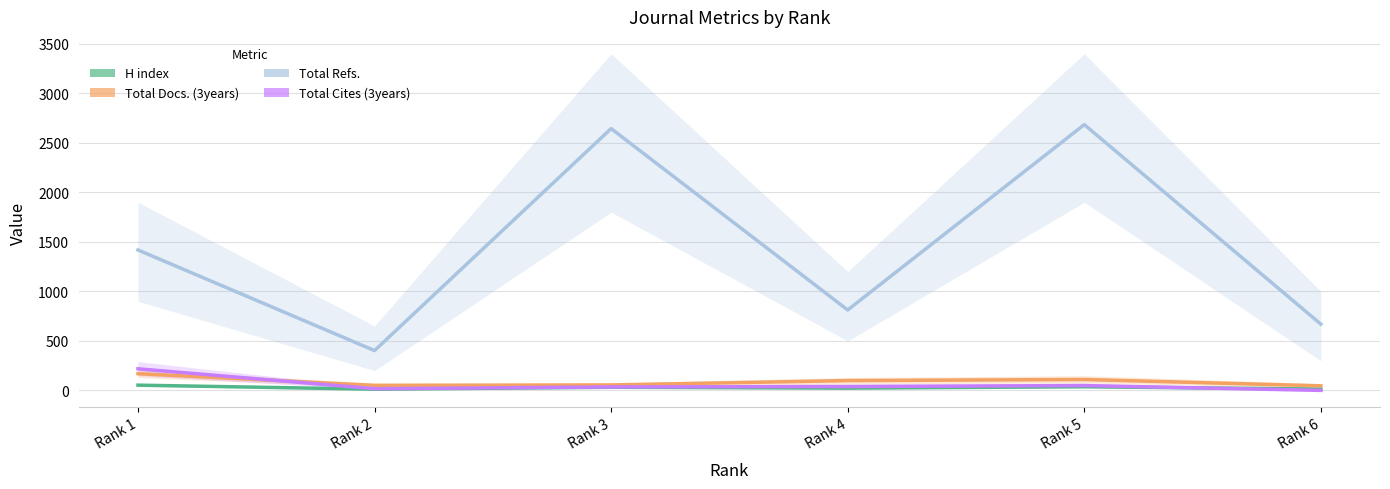

In H index, how many points are higher than both neighbors (excluding endpoints)?

2